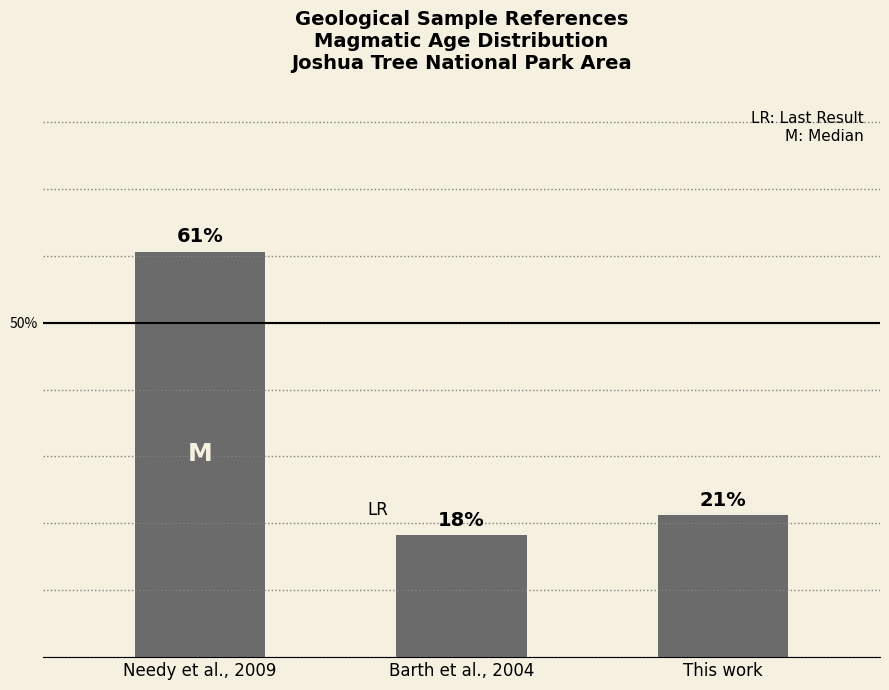

What is the difference between the values at This work and Needy et al., 2009?

39.4